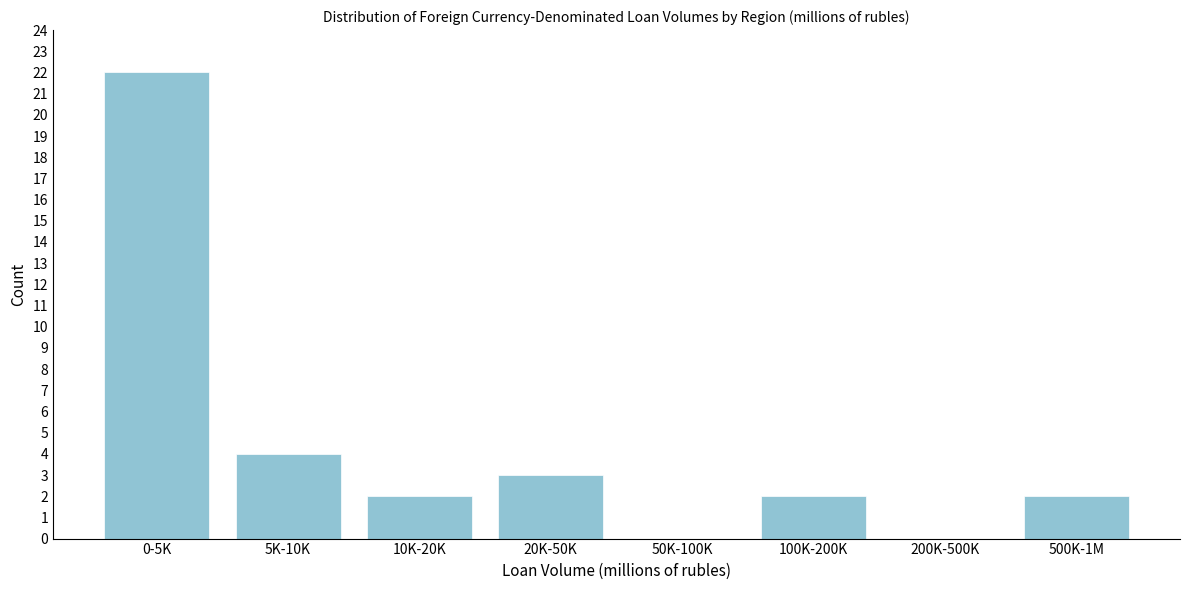

Reading left to right, transcribe all the data shown in this chart.

0-5K=22	5K-10K=4	10K-20K=2	20K-50K=3	50K-100K=0	100K-200K=2	200K-500K=0	500K-1M=2